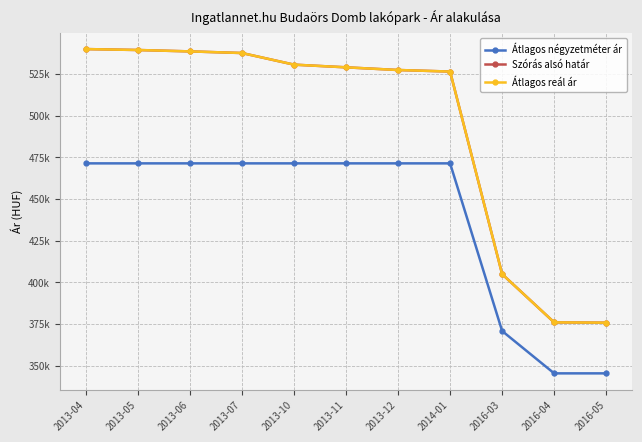

At 2016-04, list the series in order from largest to smallest.

Szórás alsó határ, Átlagos reál ár, Átlagos négyzetméter ár